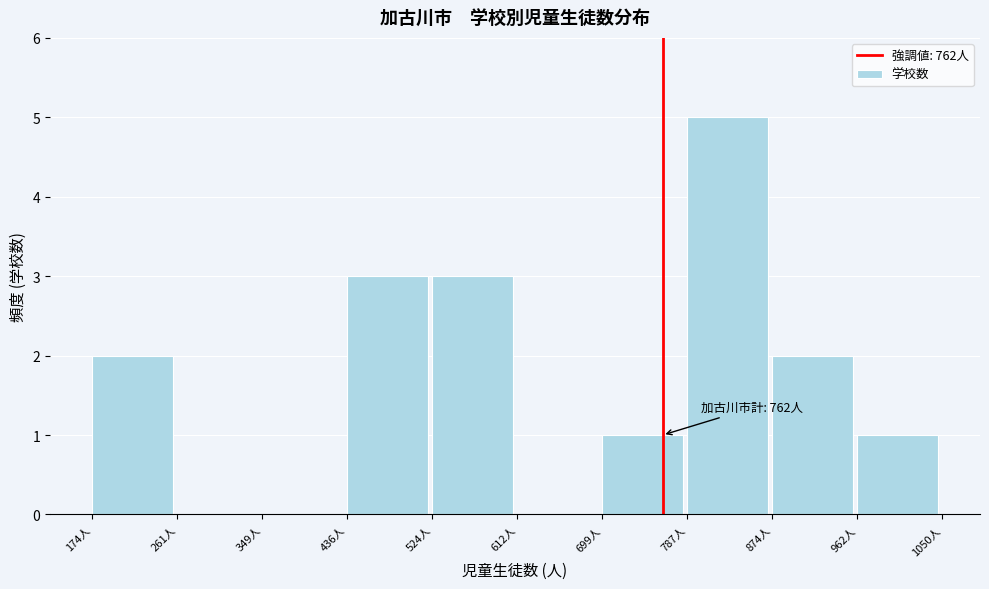

Over which range of the x-axis is the bar tallest?

790 to 870